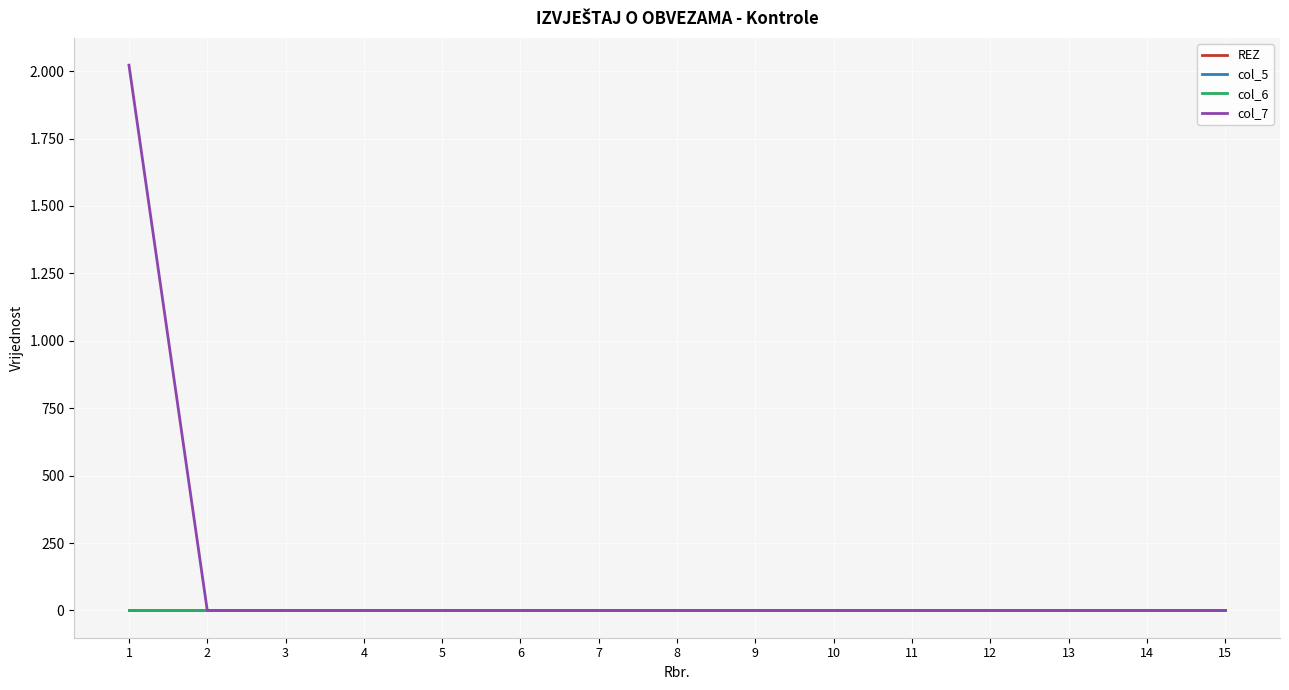

True or false: col_7 and REZ cross at least once.

False